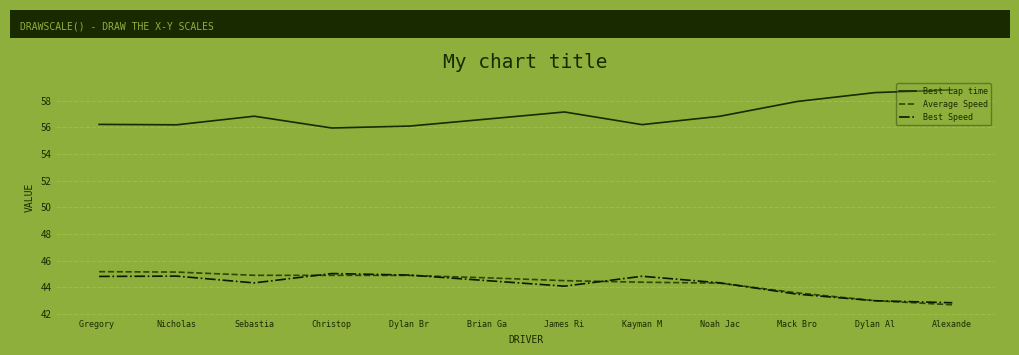

What is the spread (max minus min) of values at Brian Ga?

12.1